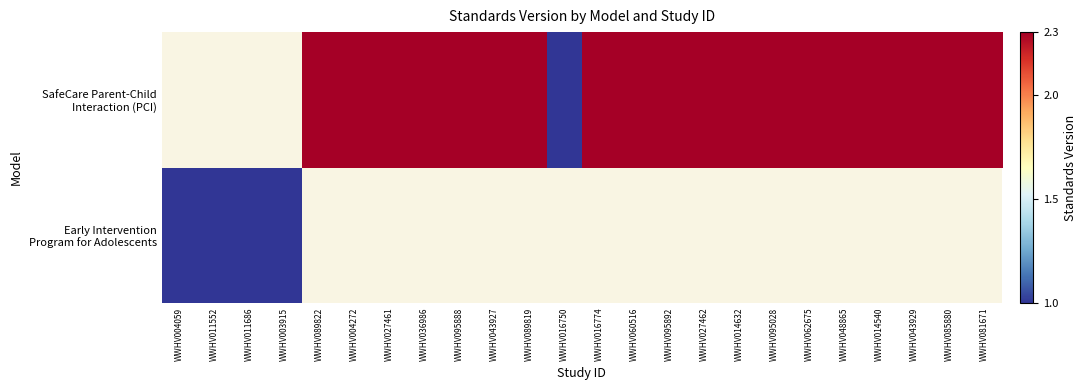

At how many categories does at least one series exceed 1?

19